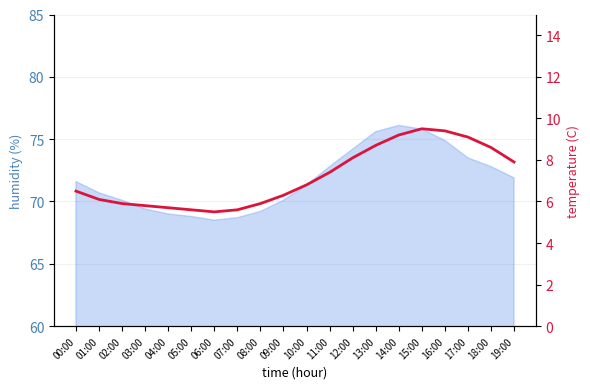

At which label does the data first exceed 6?

00:00